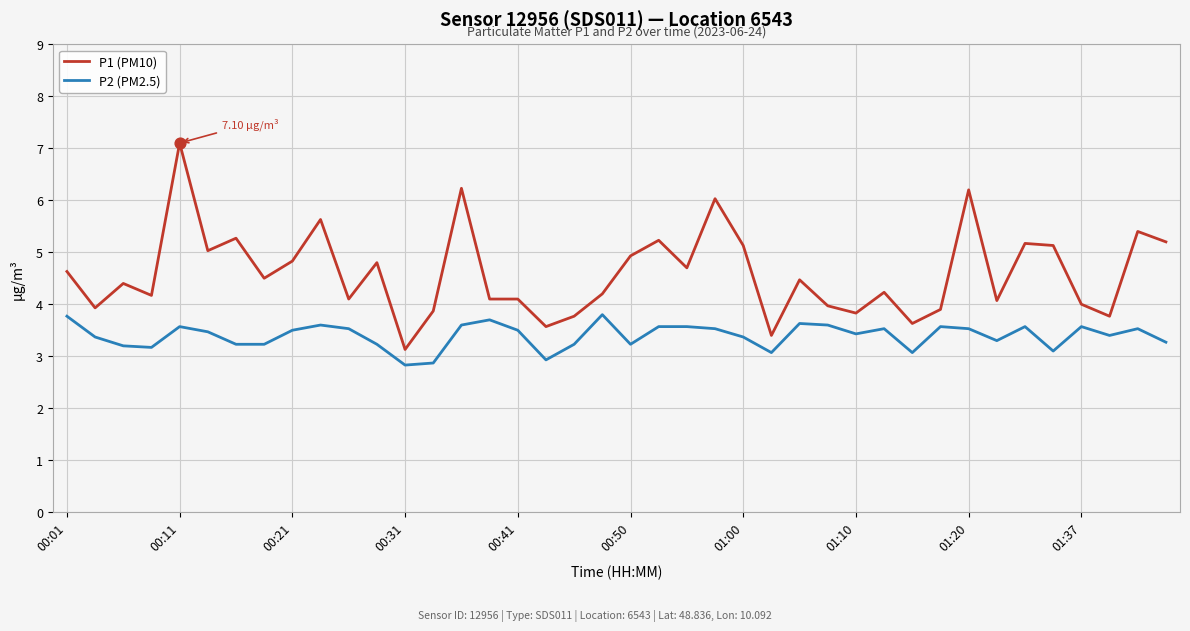

What are all the series names shown in the legend?

P1 (PM10), P2 (PM2.5)